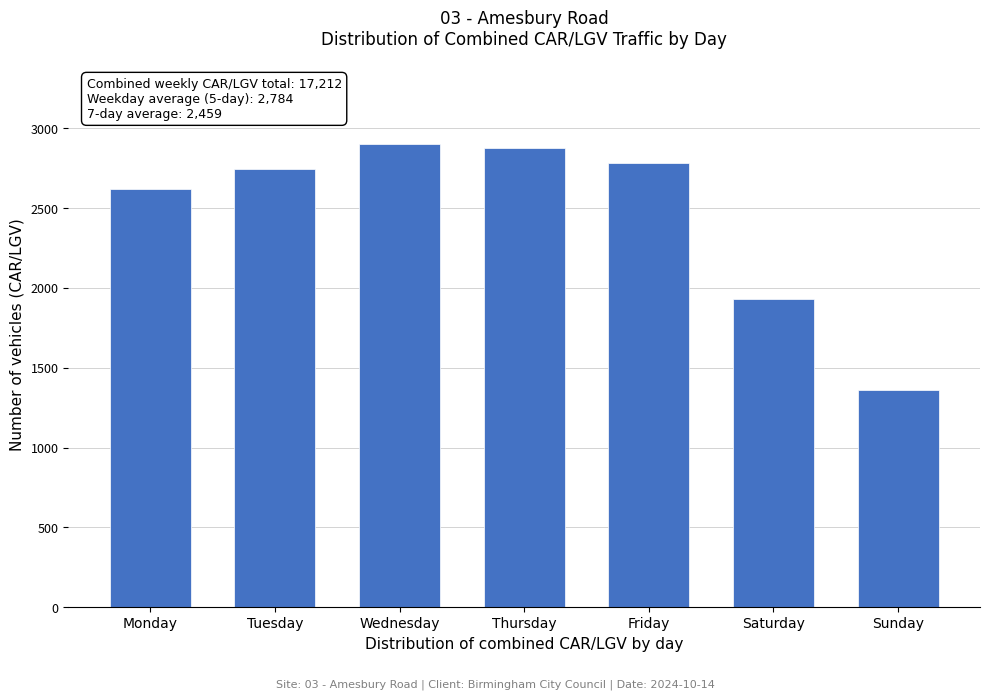

Reading left to right, list all the values displayed in this chart.

2620	2744	2899	2874	2782	1932	1361